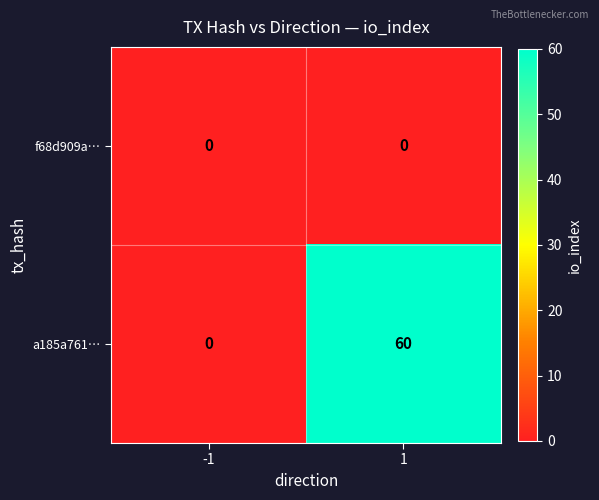

Reading left to right, extract all data points from this chart.

f68d909a…: 0	0
a185a761…: 0	60